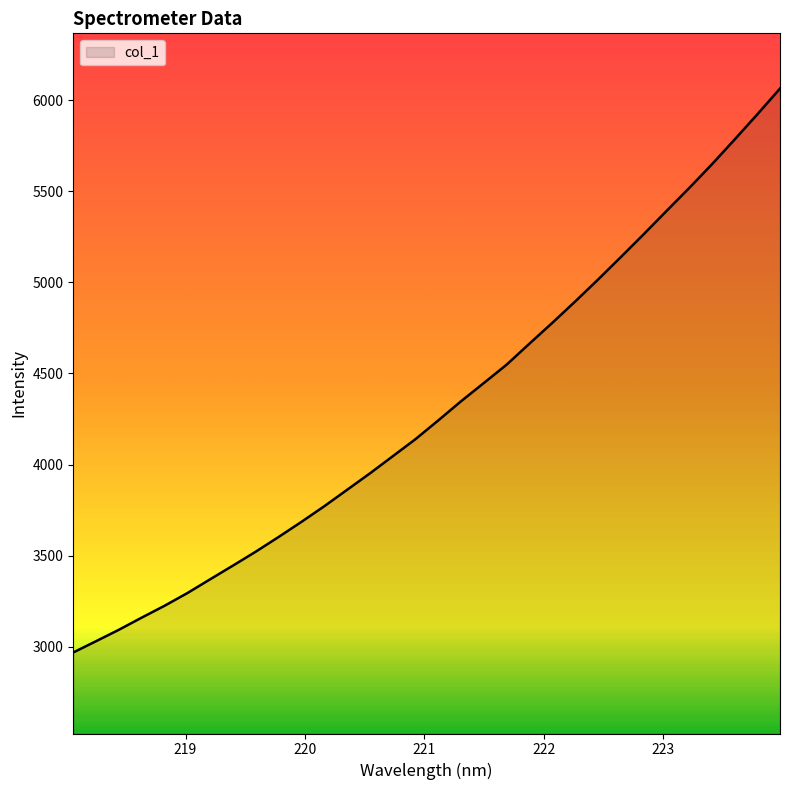

What is the difference between the second highest and second lowest values?

2893.5